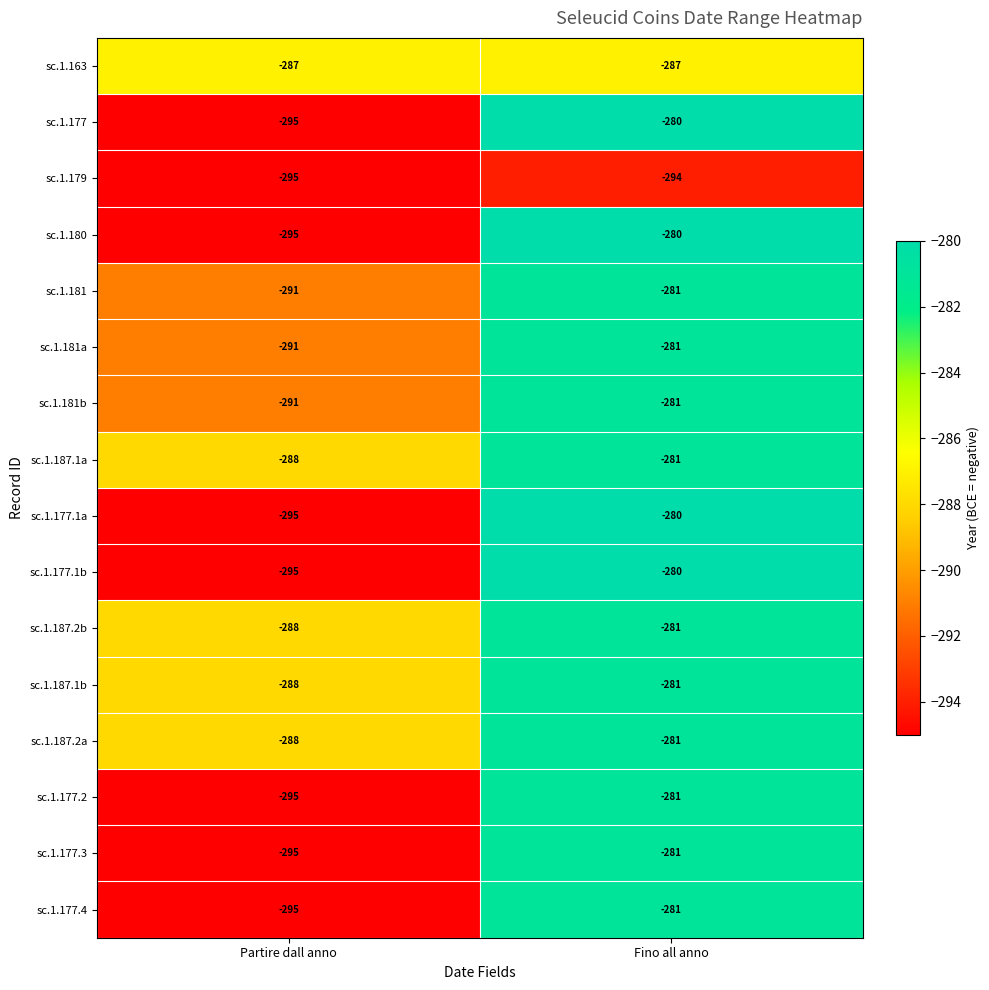

At which label does sc.1.179 reach its minimum?

Partire dall anno